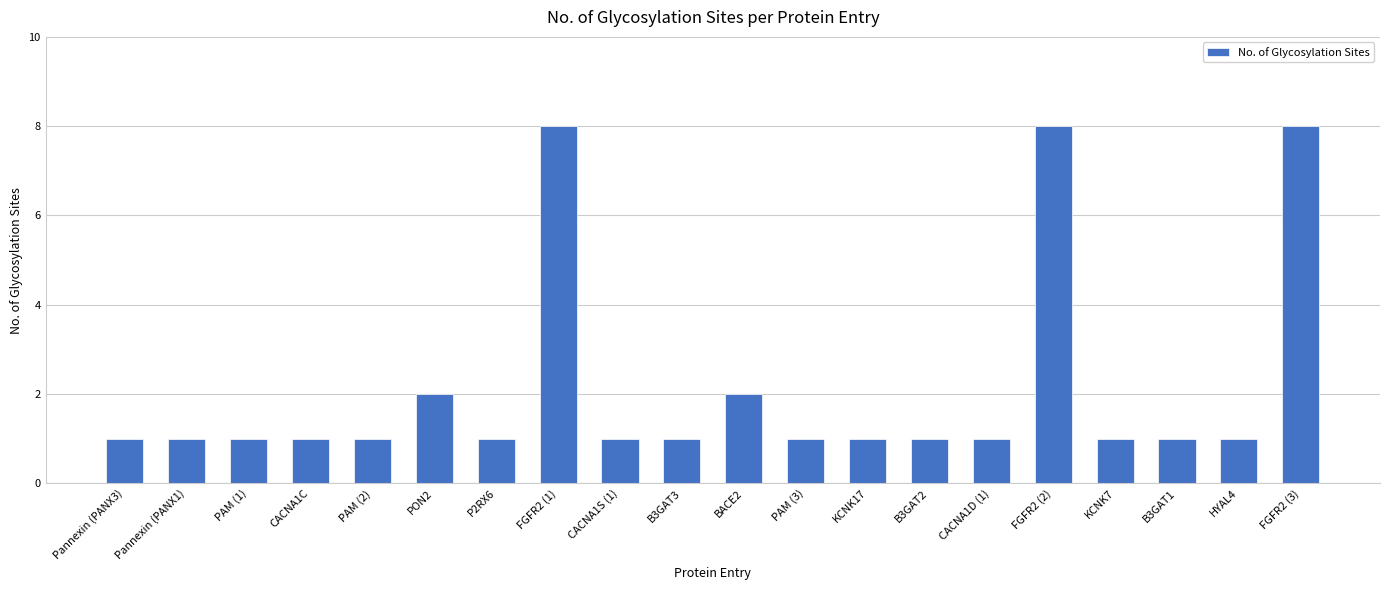

What is the label of the 17th bar from the right?

CACNA1C